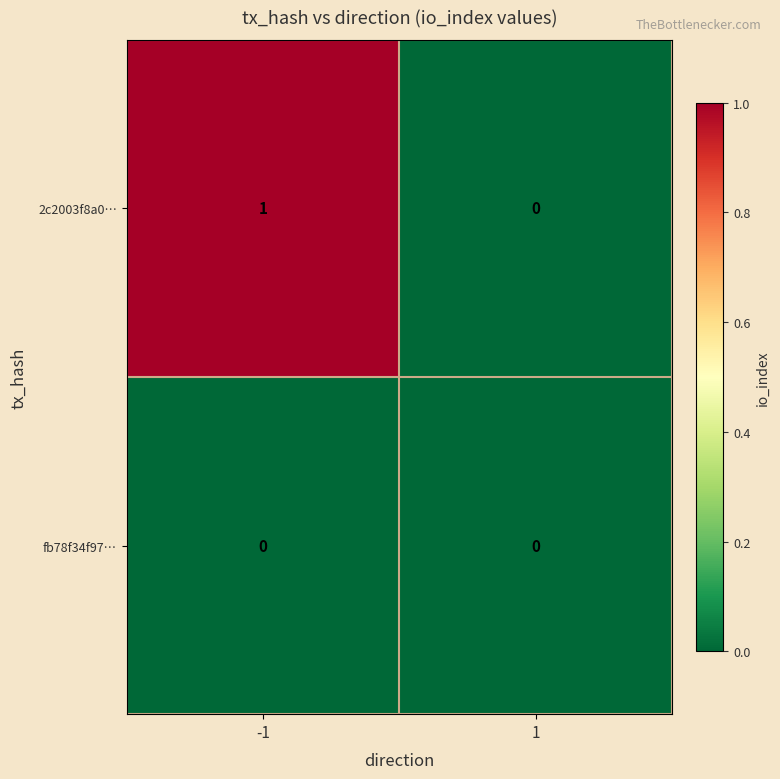

Is the value of 2c2003f8a0… at -1 greater than the value of fb78f34f97… at -1?

Yes